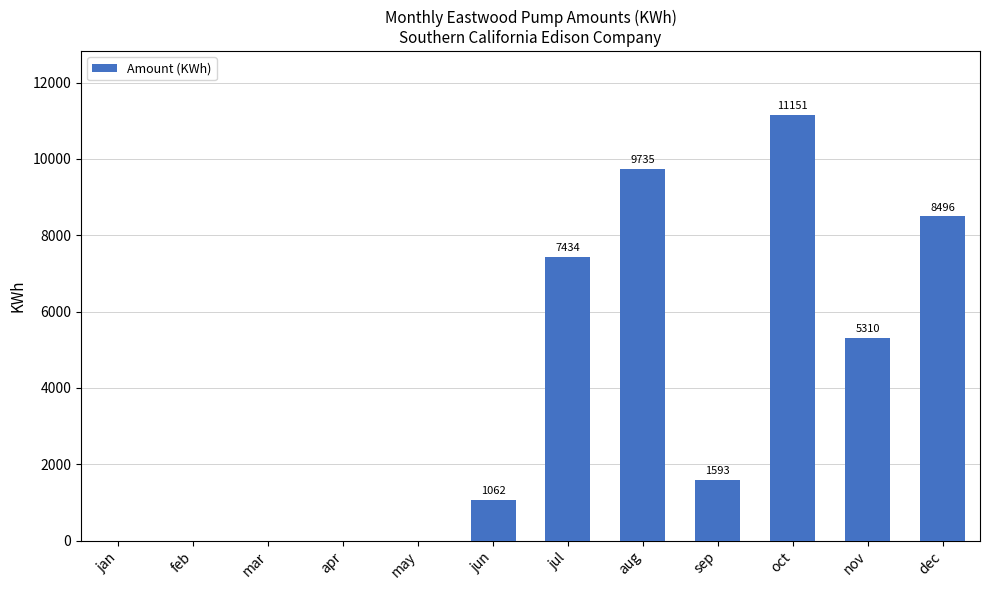

The chart shows a value of 9735 at aug. True or false?

True